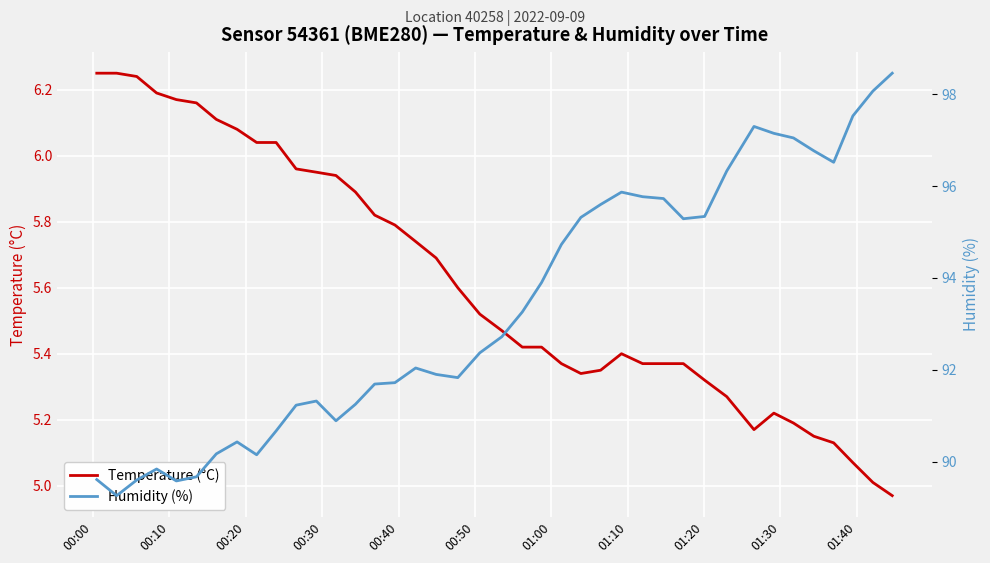

List the series in order of their peak value, highest first.

Humidity (%), Temperature (°C)